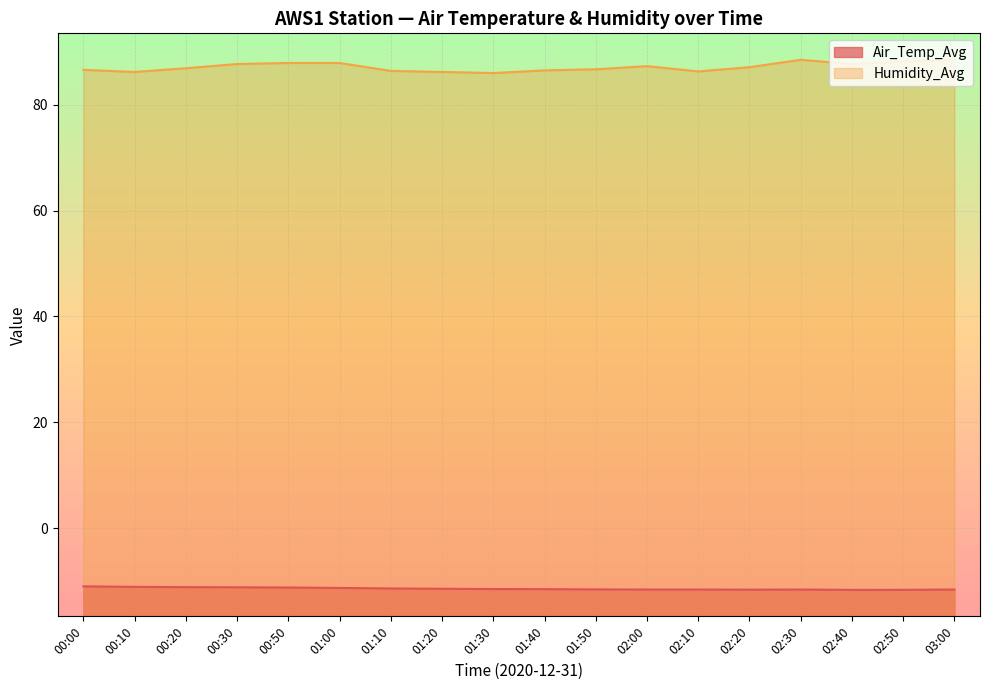

List the labels in order of Air_Temp_Avg value, smallest first.

02:40, 02:50, 02:20, 02:00, 02:10, 02:30, 03:00, 01:50, 01:40, 01:30, 01:20, 01:10, 01:00, 00:50, 00:30, 00:20, 00:10, 00:00